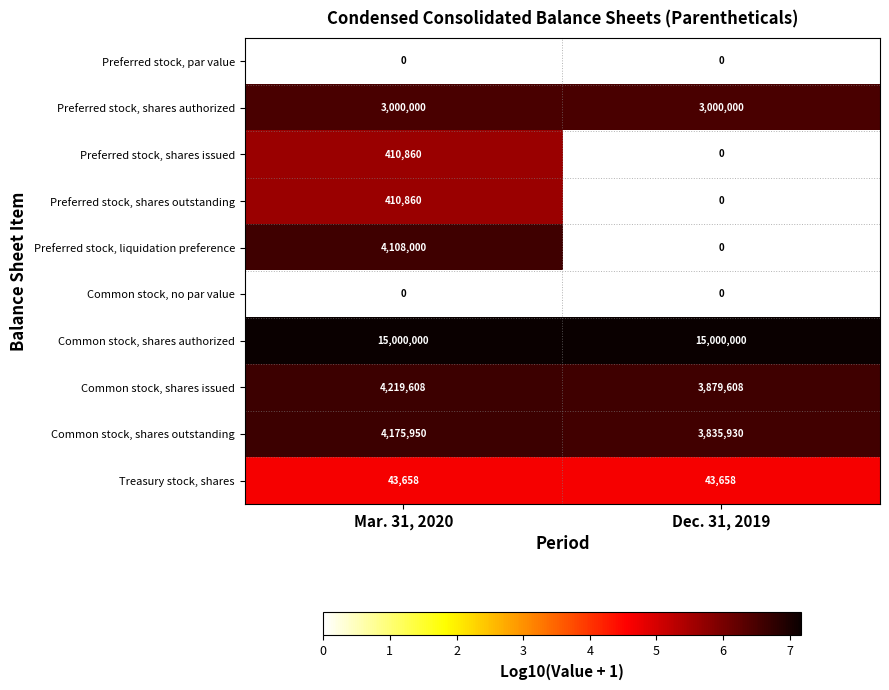

Read the Preferred stock, shares authorized value at Mar. 31, 2020.

3000000